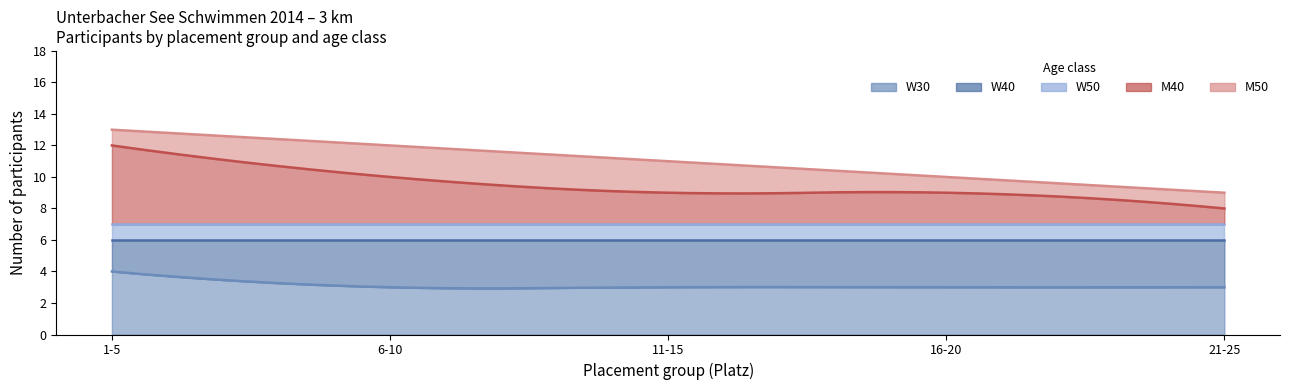

True or false: W50 has more than 1 points higher than both neighbors.

False